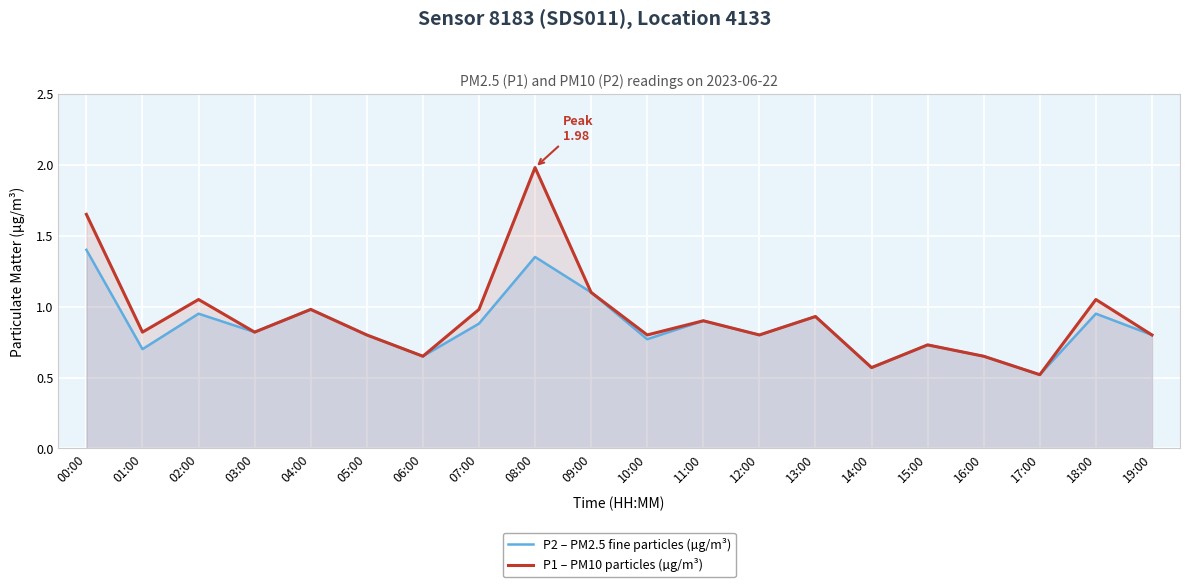

Which series has the widest spread of values?

P1 – PM10 particles (µg/m³)